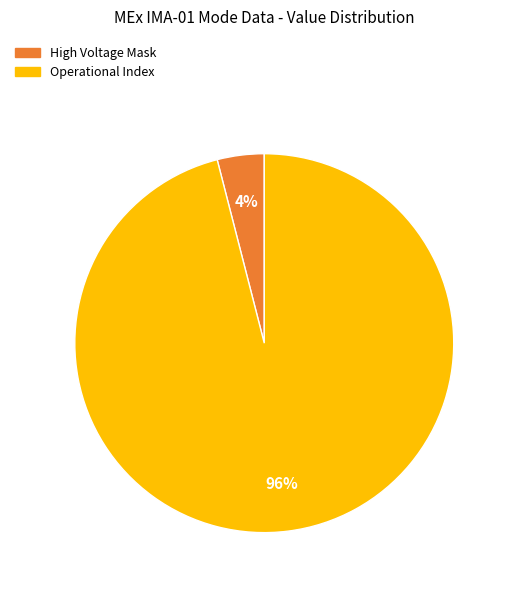

Is it true that High Voltage Mask is 4% of the pie?

True